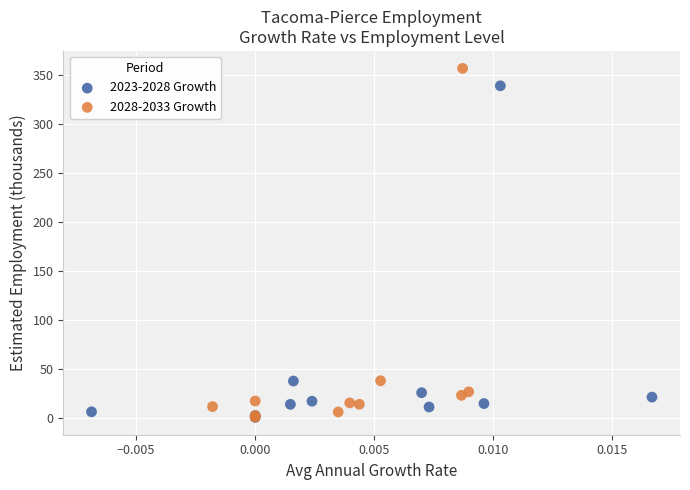

Which series has the widest spread of Y values?

2028-2033 Growth